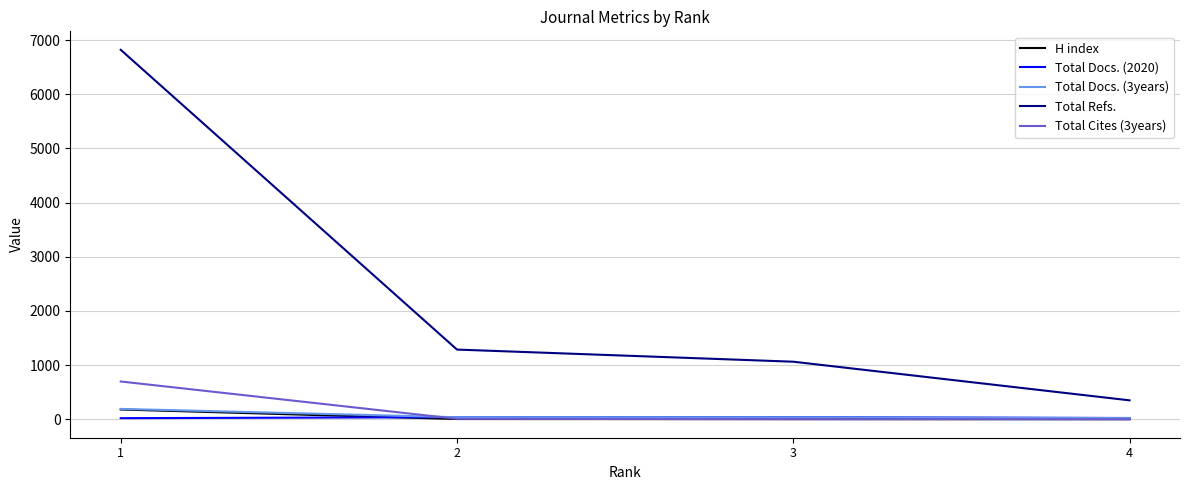

Which series has the largest range (max minus min)?

Total Refs.